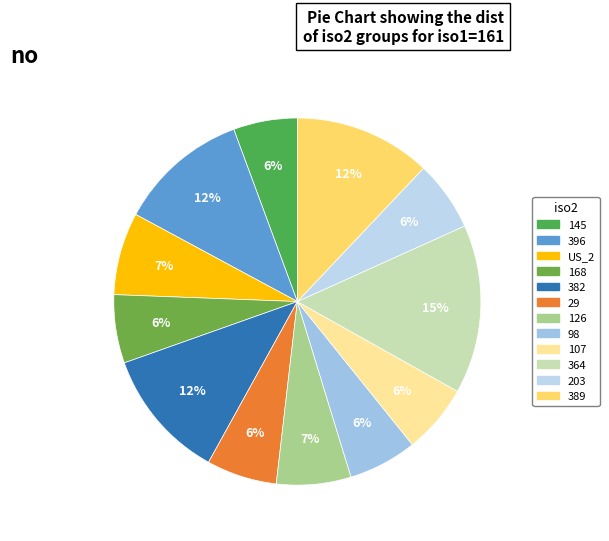

To the nearest percent, what is the combined percentage of 396 and 382?

23%